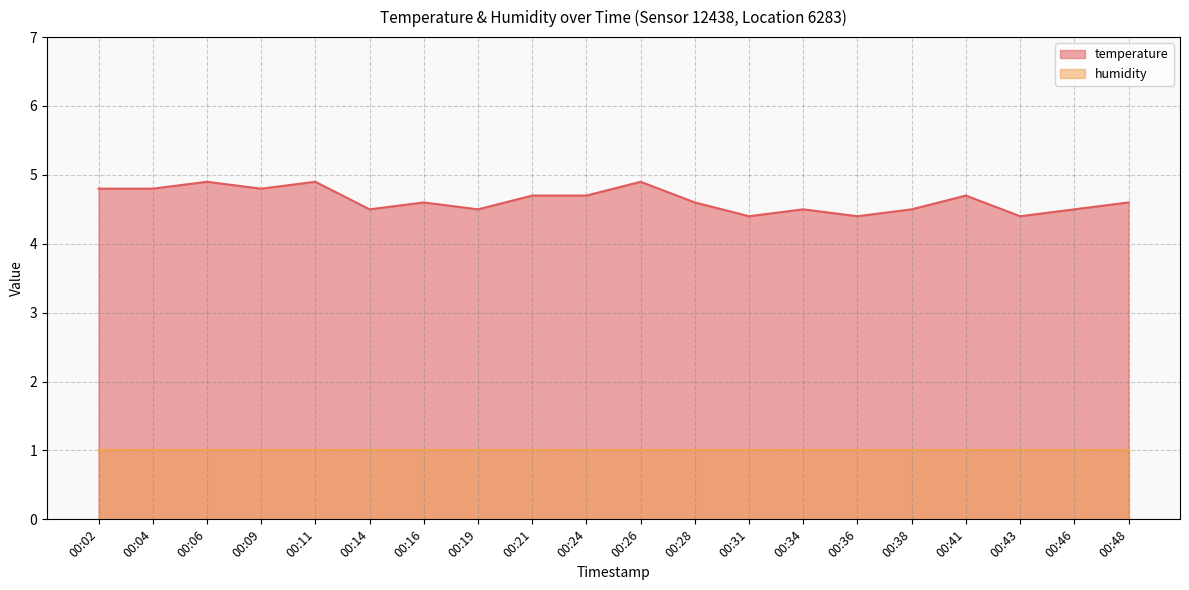

Rank the categories by value from highest to lowest.

00:06, 00:11, 00:26, 00:02, 00:04, 00:09, 00:21, 00:24, 00:41, 00:16, 00:28, 00:48, 00:14, 00:19, 00:34, 00:38, 00:46, 00:31, 00:36, 00:43